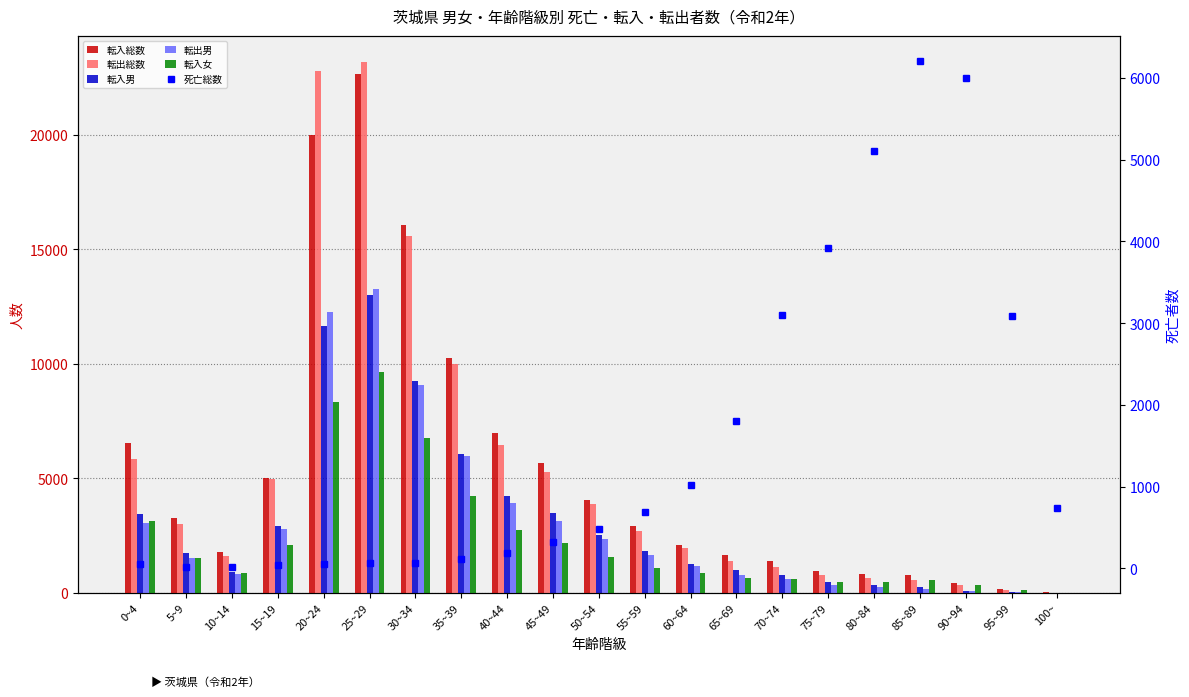

Reading left to right, transcribe all the data shown in this chart.

転入総数: 6537	3249	1781	5004	19982	22628	16032	10258	6961	5666	4057	2910	2096	1659	1367	944	802	789	443	146	13
転出総数: 5837	3016	1602	4948	22783	23149	15575	9970	6434	5257	3852	2715	1952	1382	1120	775	631	565	330	112	10
転入男: 3422	1719	922	2918	11650	12988	9263	6049	4236	3502	2513	1823	1245	1001	775	483	349	233	88	31	5
転出男: 3045	1535	824	2778	12265	13279	9058	5949	3897	3114	2328	1646	1159	779	585	341	257	181	75	22	2
転入女: 3115	1530	859	2086	8332	9640	6769	4209	2725	2164	1544	1087	851	658	592	461	453	556	355	115	8
死亡総数: 54	11	13	38	49	65	71	116	191	327	477	685	1020	1808	3099	3920	5105	6205	6001	3084	744